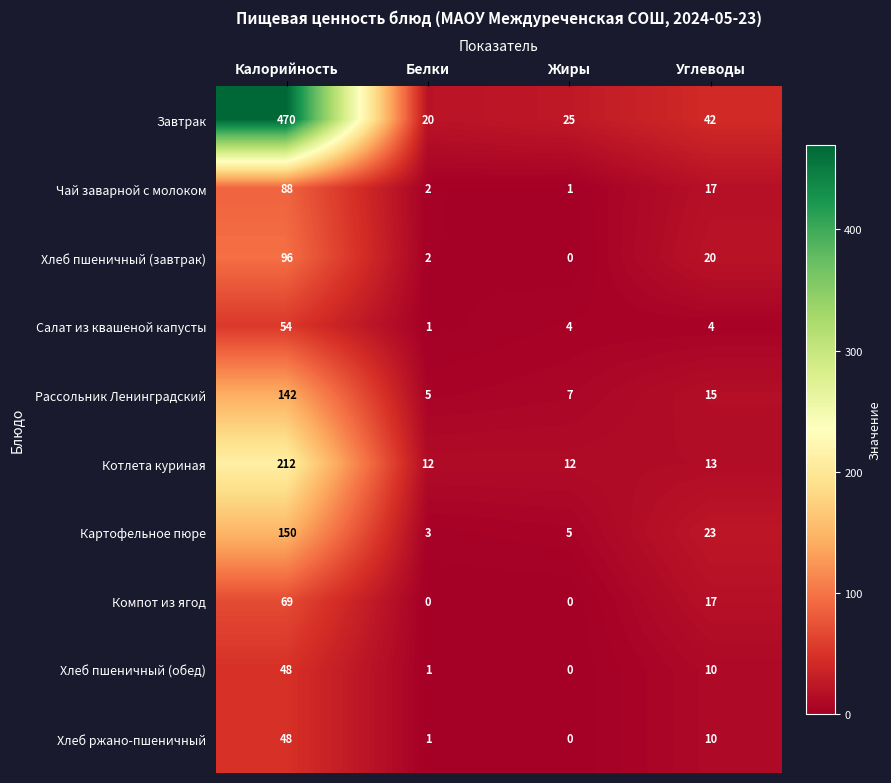

Which series has the widest spread of values?

Завтрак